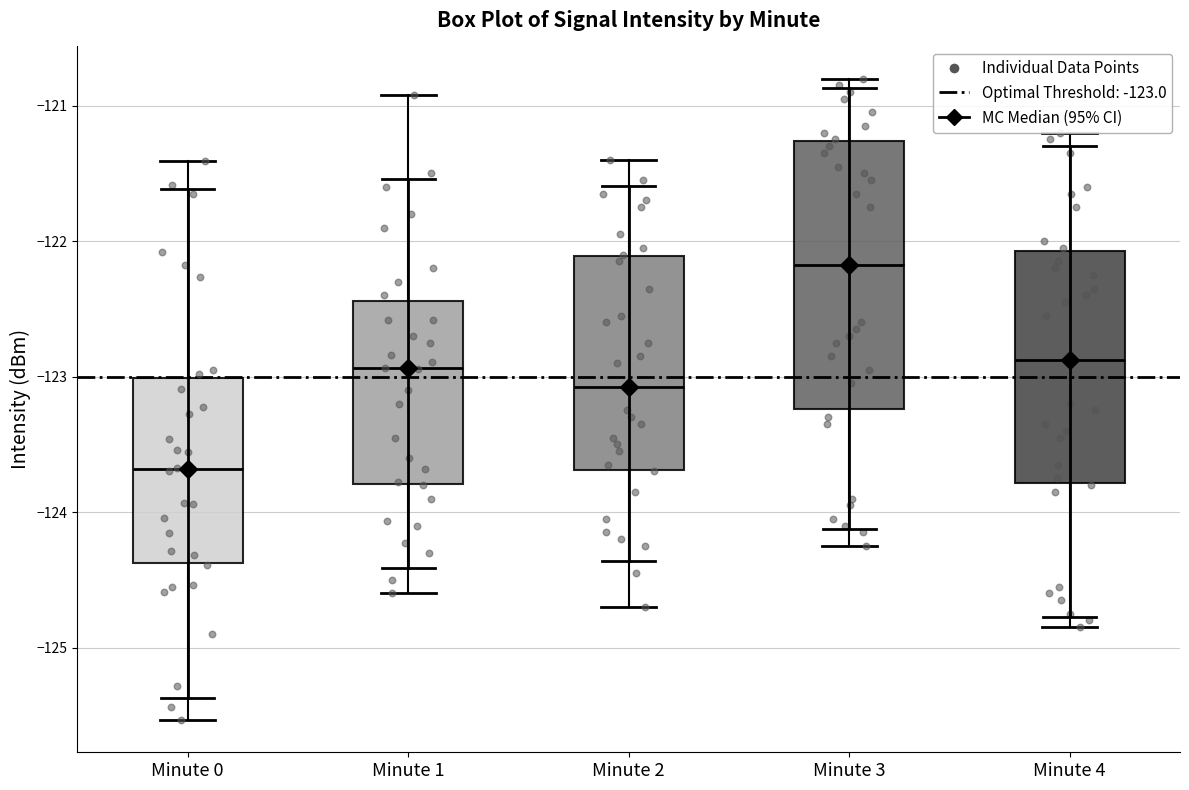

Comparing the boxes themselves (not the whiskers), which one is the tallest?

Minute 3